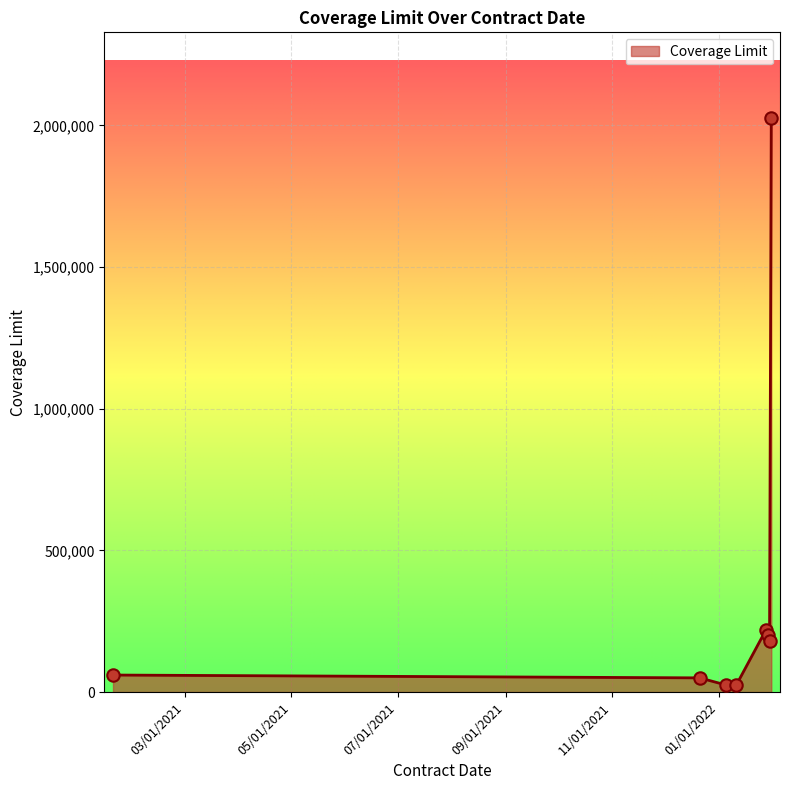

What is the difference between the maximum and minimum values?

2000000